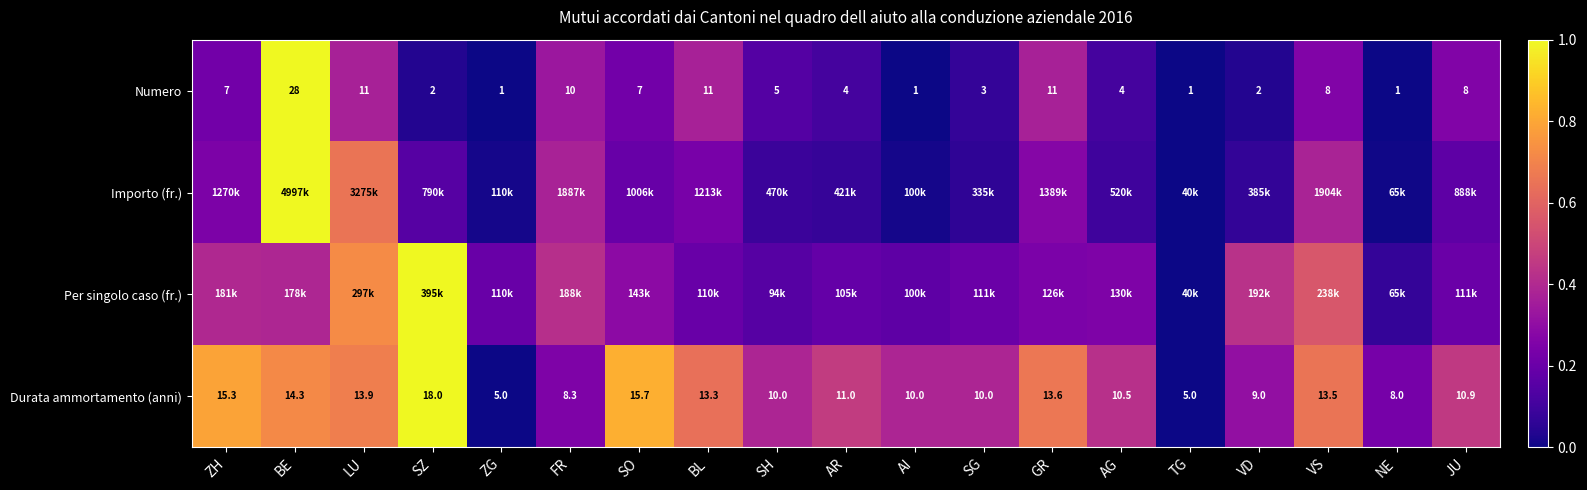

At which label does Durata ammortamento (anni) first exceed 10?

ZH